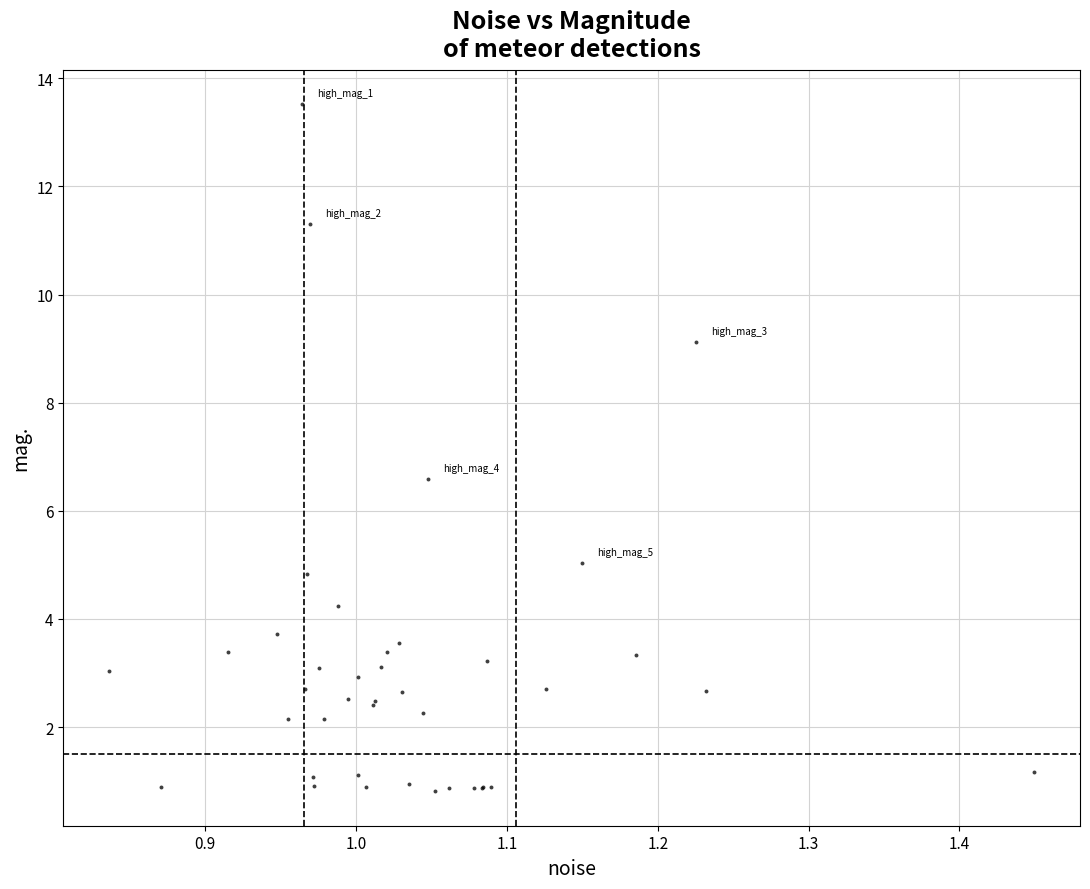

What Y value in the scatter plot is closest to 7?

6.6